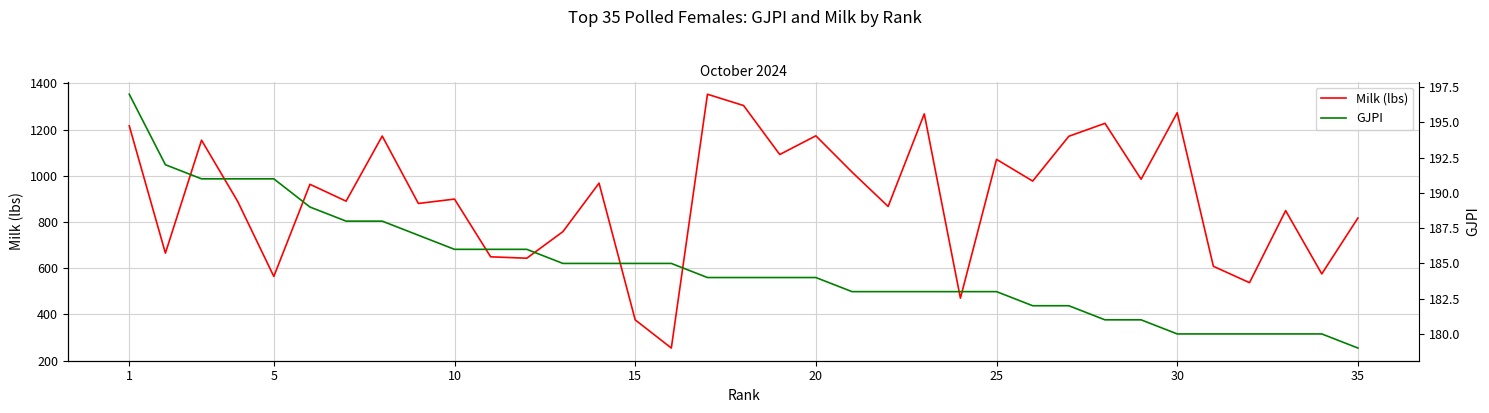

What is the minimum value for GJPI?

179